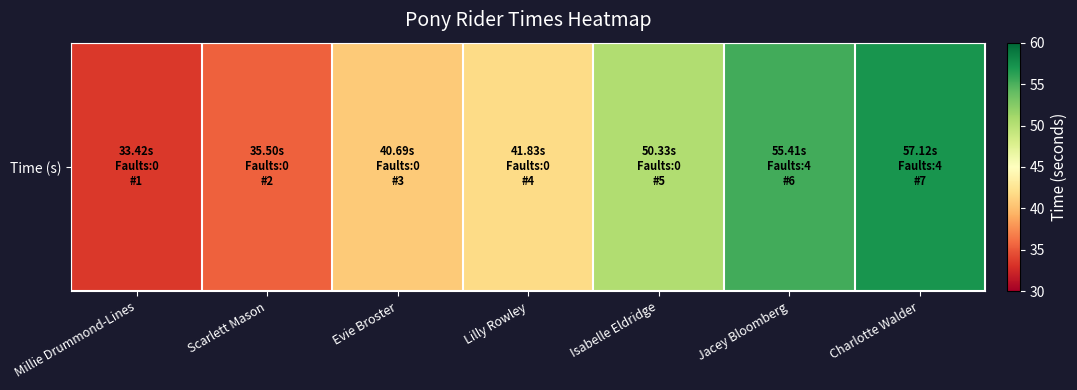

Rank the categories by value from highest to lowest.

Charlotte Walder, Jacey Bloomberg, Isabelle Eldridge, Lilly Rowley, Evie Broster, Scarlett Mason, Millie Drummond-Lines